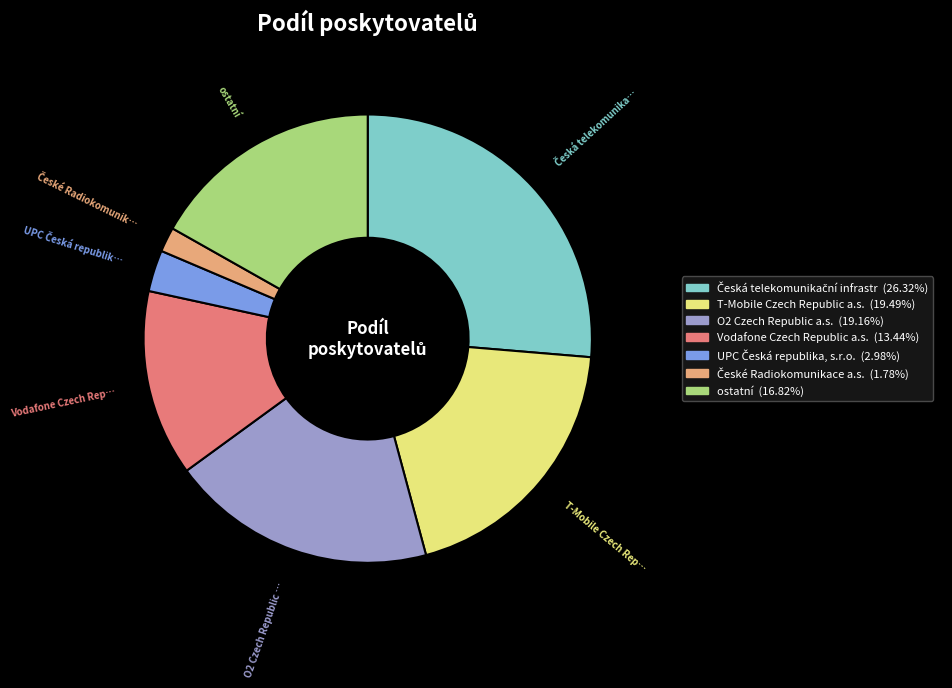

Count the number of slices in the pie.

7